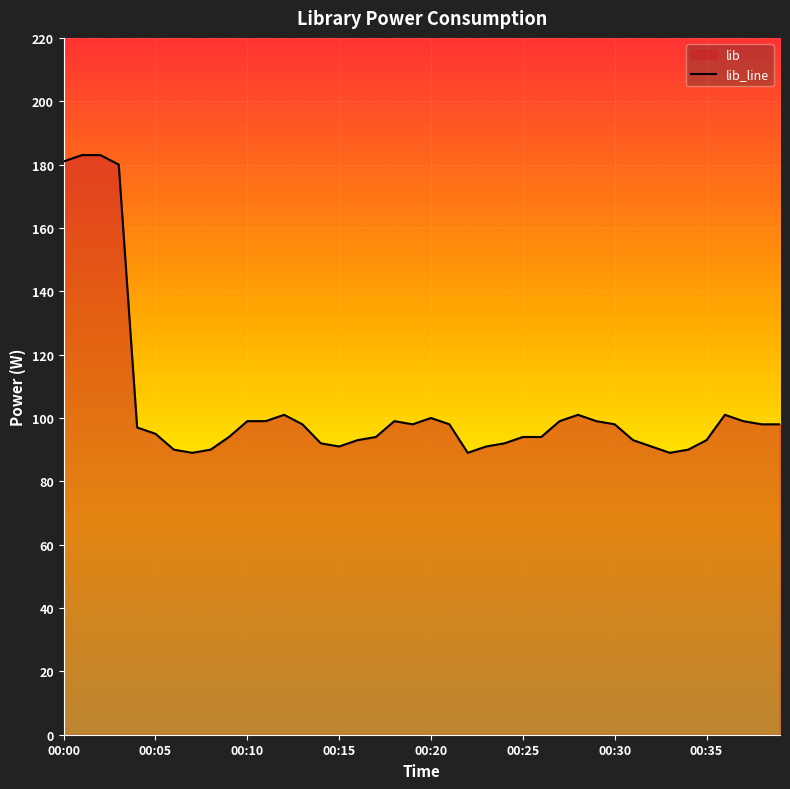

At which category does the chart reach its peak across all series?

00:01